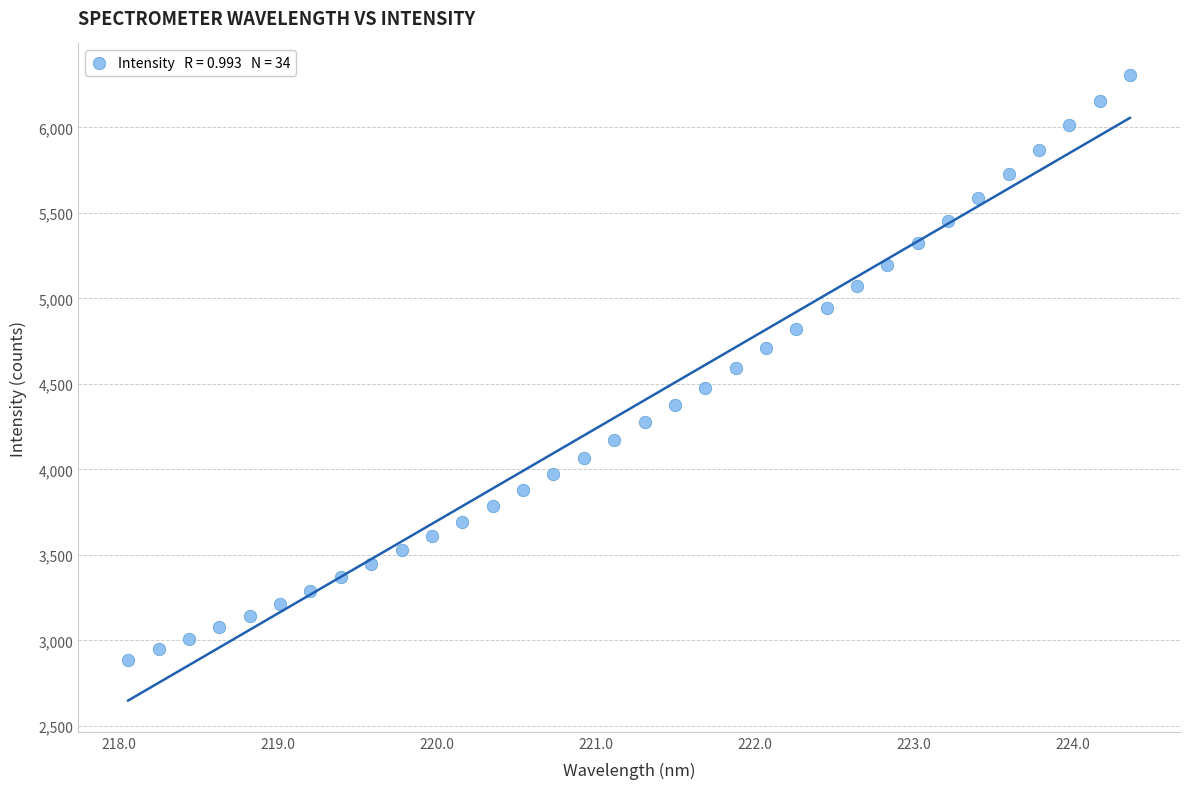

What is the range of X values (max minus min)?

6.3